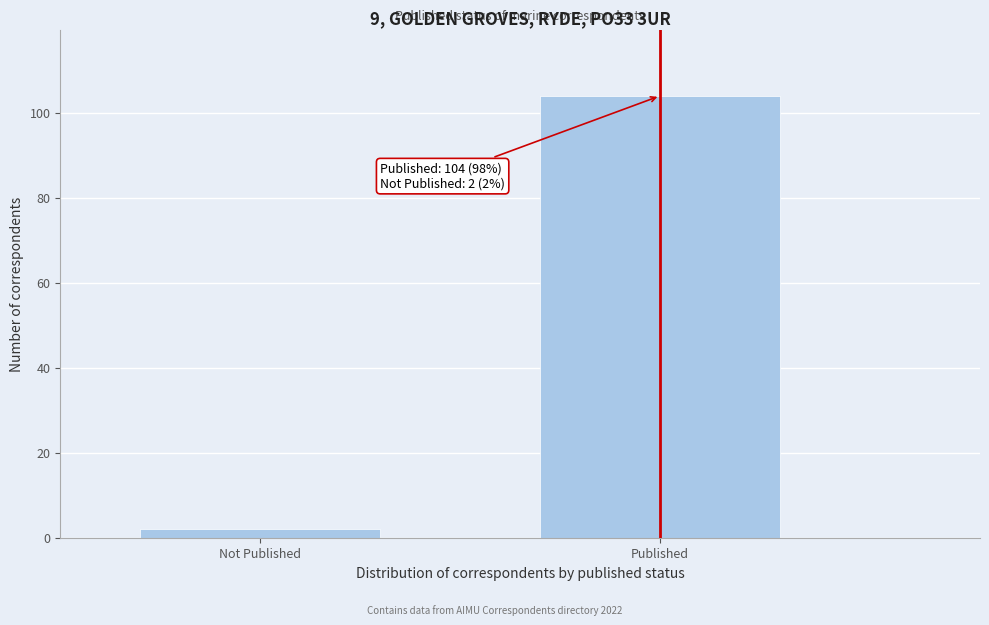

Reading right to left, what are all the values shown in this chart?

104	2